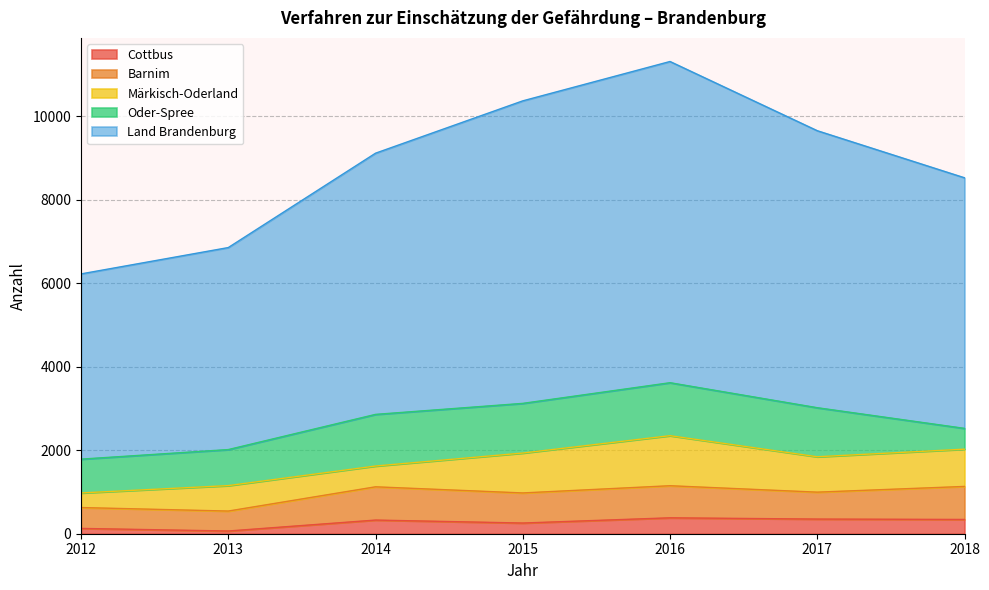

At which label does Cottbus first exceed 327?

2016